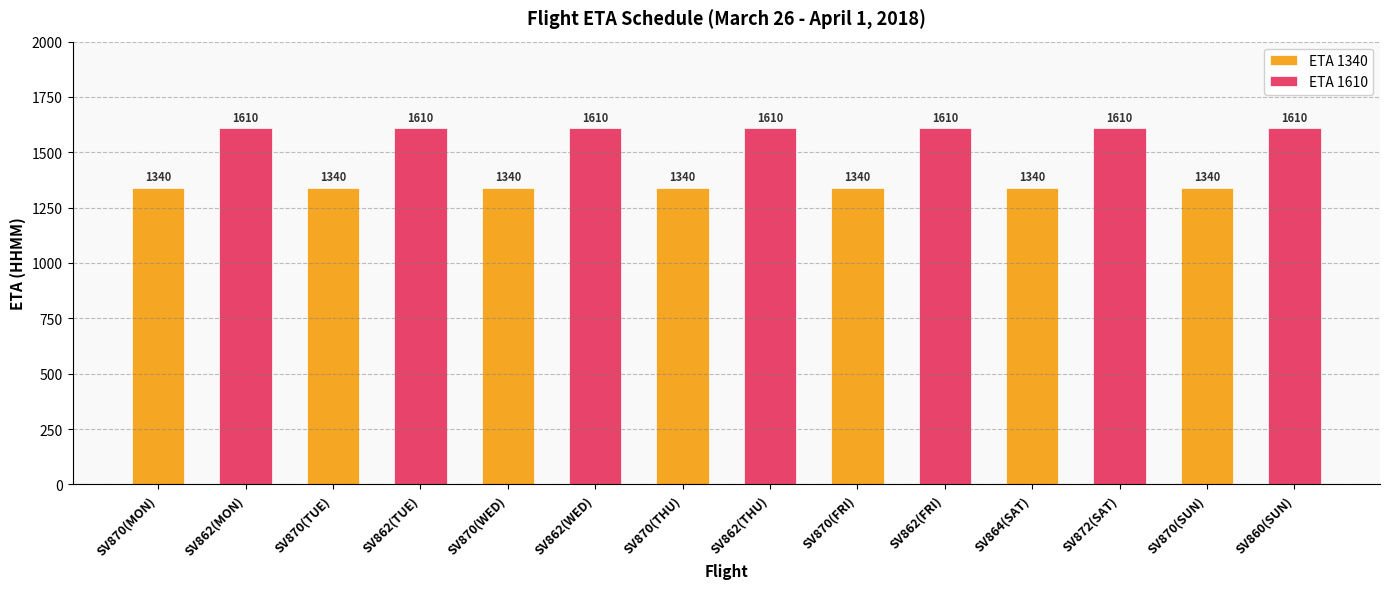

True or false: the data shows 695 at SV862(FRI).

False